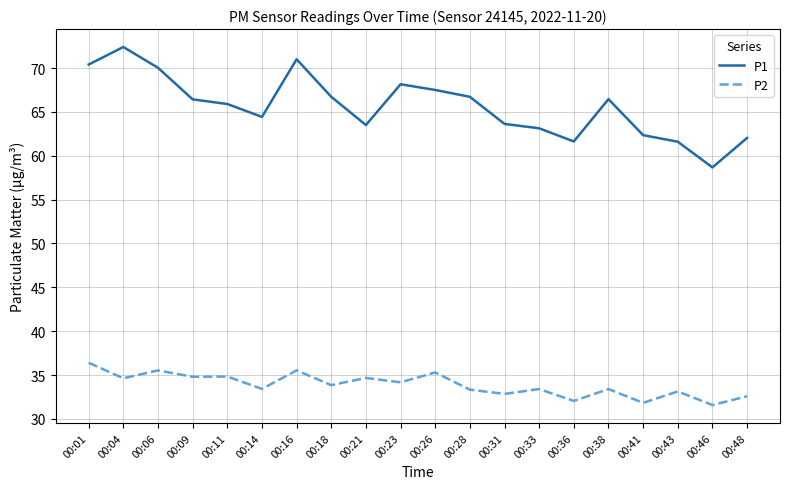

Rank the series at 00:31 from lowest to highest value.

P2, P1